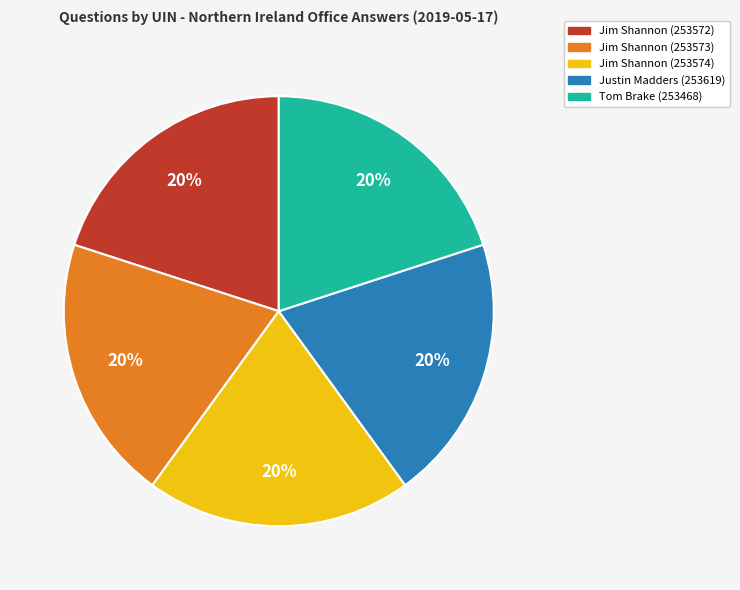

What is the ratio of the value at Jim Shannon (253573) to the value at Justin Madders (253619)?

1.0